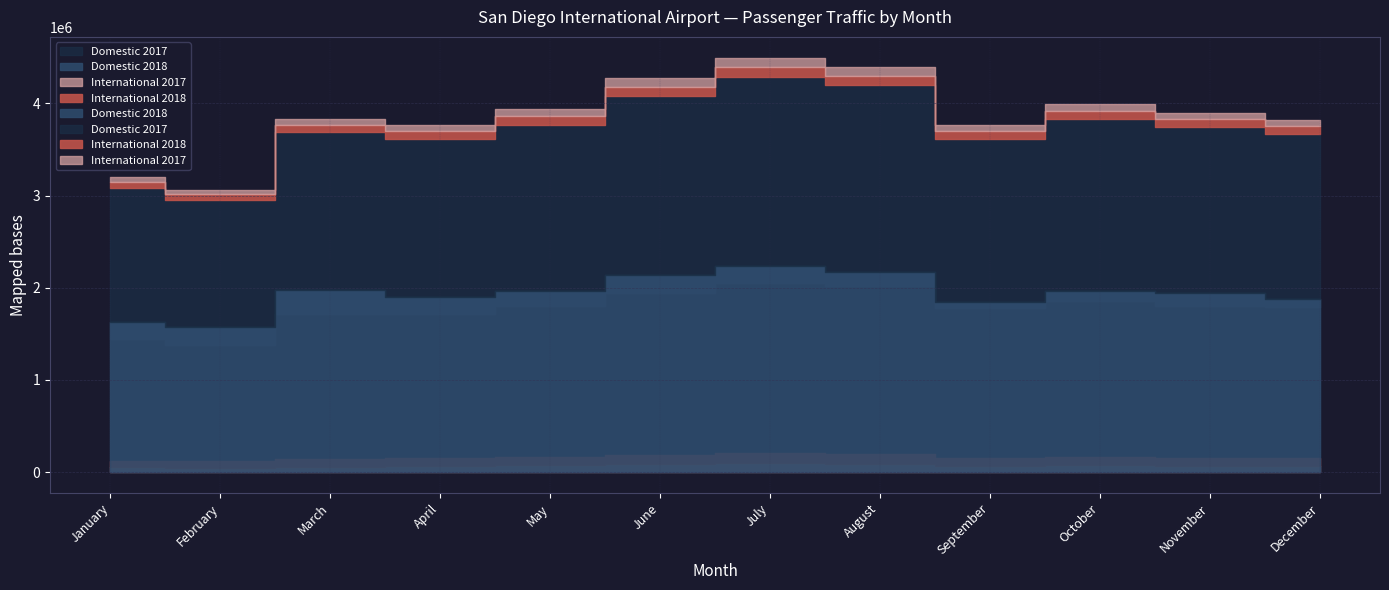

True or false: International 2017 and Domestic 2018 cross at least once.

False